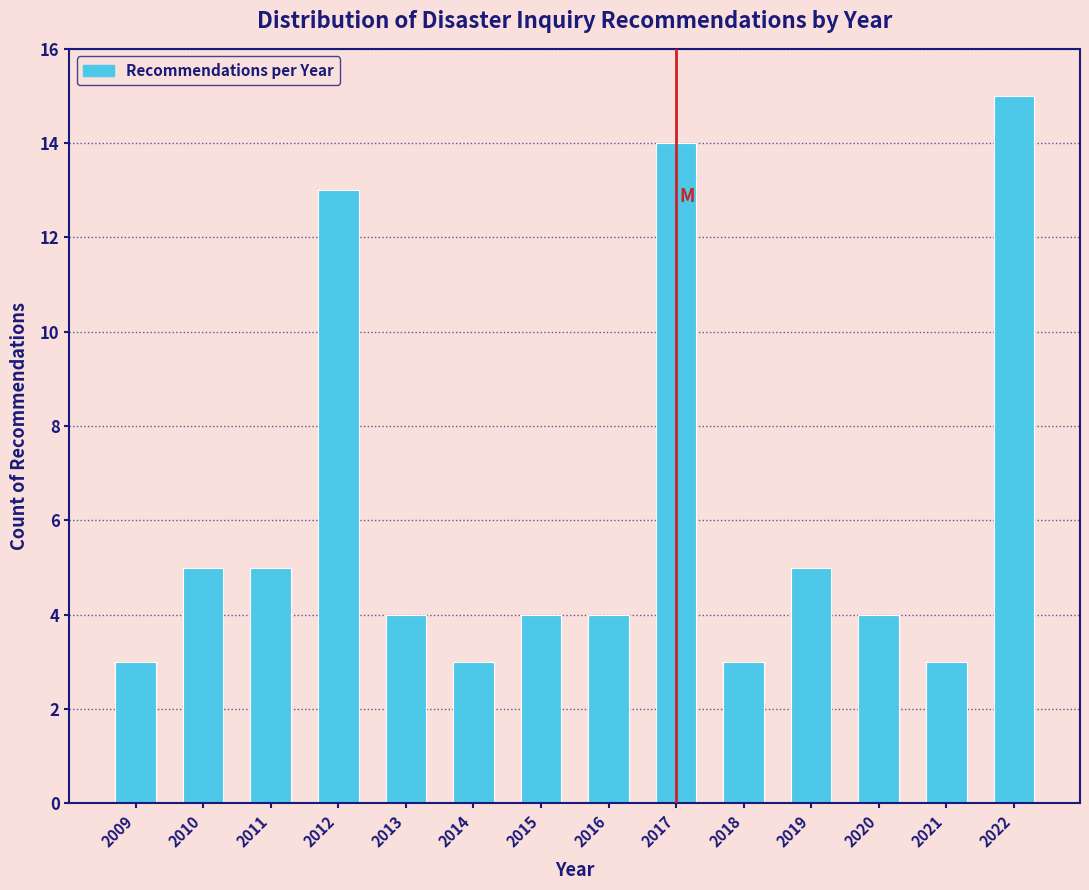

Reading left to right, transcribe all the data shown in this chart.

2009=3	2010=5	2011=5	2012=13	2013=4	2014=3	2015=4	2016=4	2017=14	2018=3	2019=5	2020=4	2021=3	2022=15